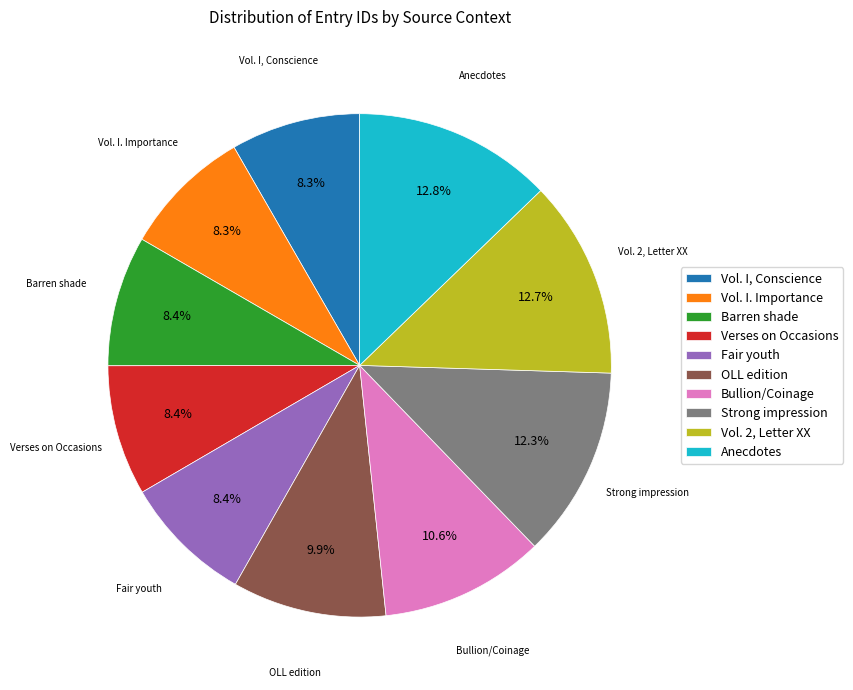

Which has a higher value, Bullion/Coinage or Vol. I, Conscience?

Bullion/Coinage